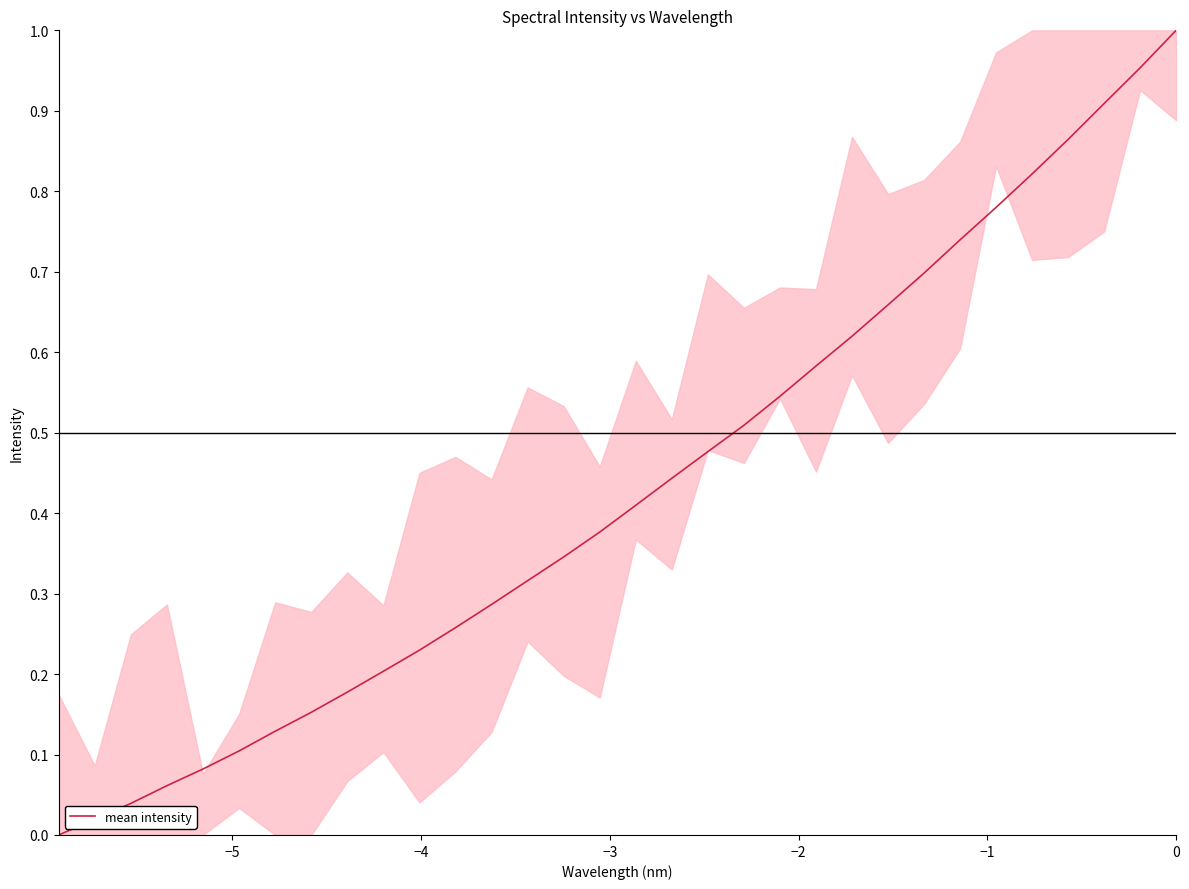

How many lines are shown in the chart?

1